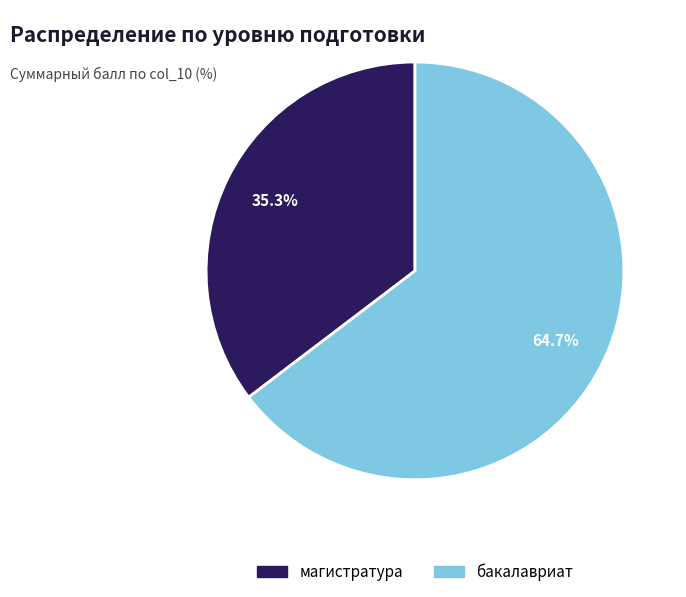

What portion of the pie excludes бакалавриат?

35.3%